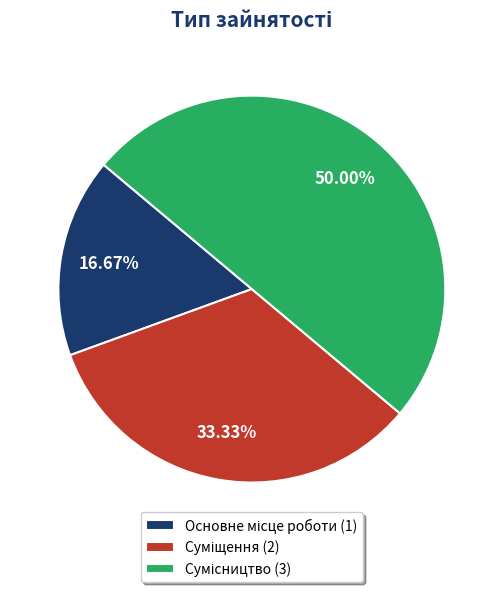

How many segments does this pie chart have?

3